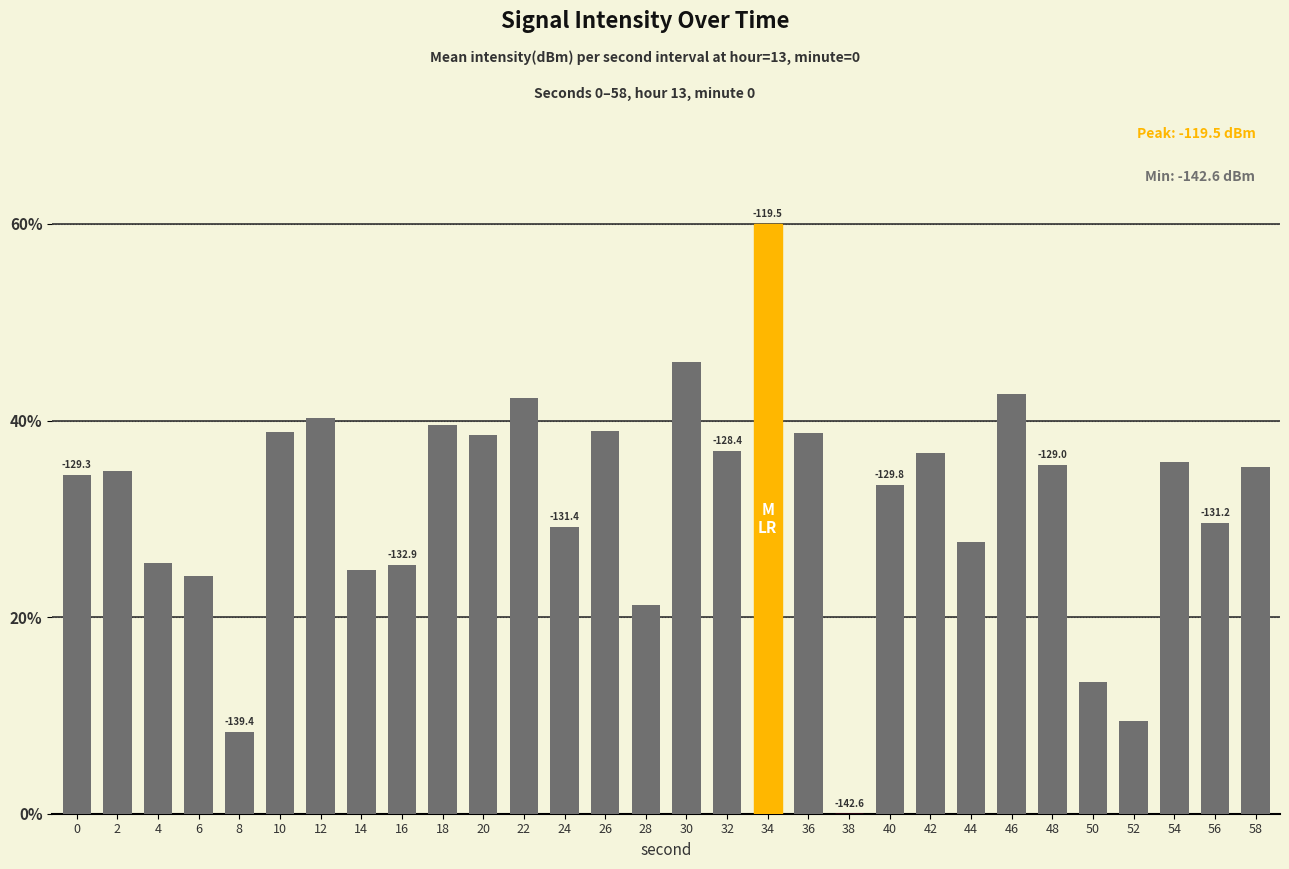

At which category does the chart reach its peak across all series?

34